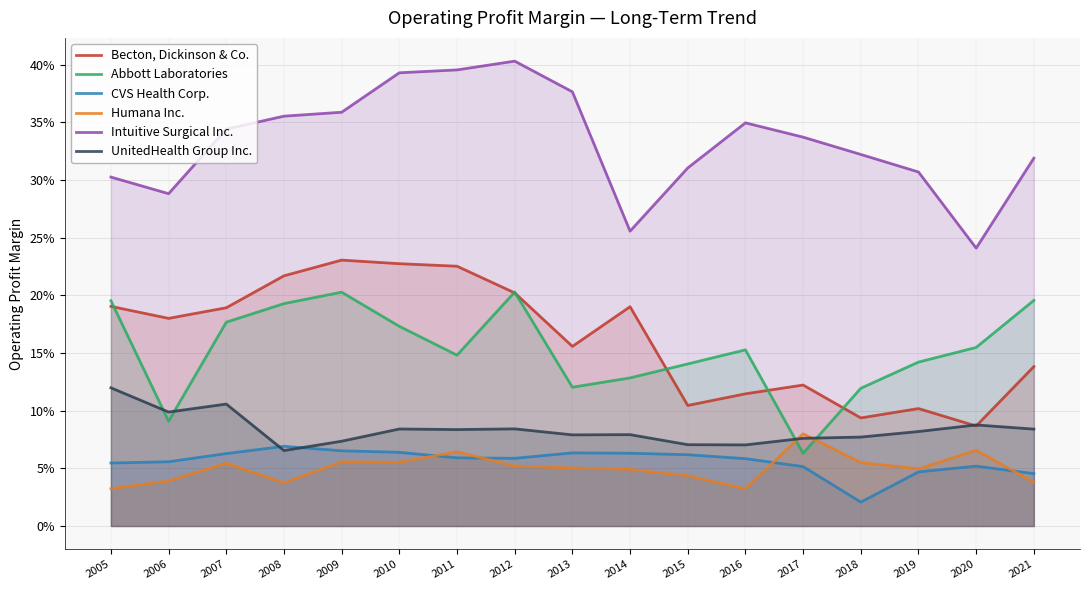

Is the value of Intuitive Surgical Inc. at 2014 greater than the value of Abbott Laboratories at 2010?

Yes